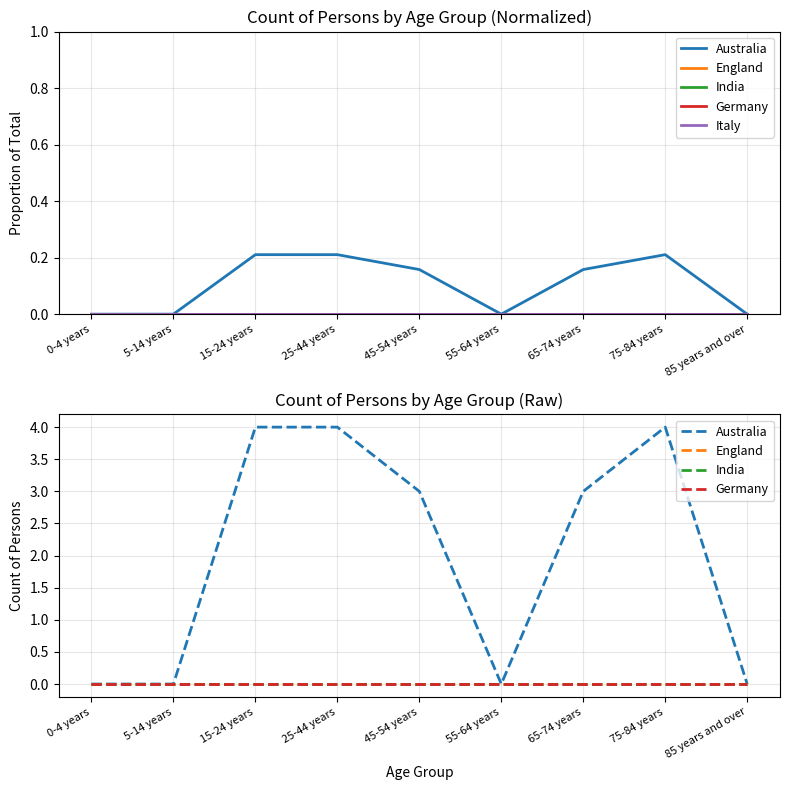

Between 45-54 years and 85 years and over, which is larger?

45-54 years